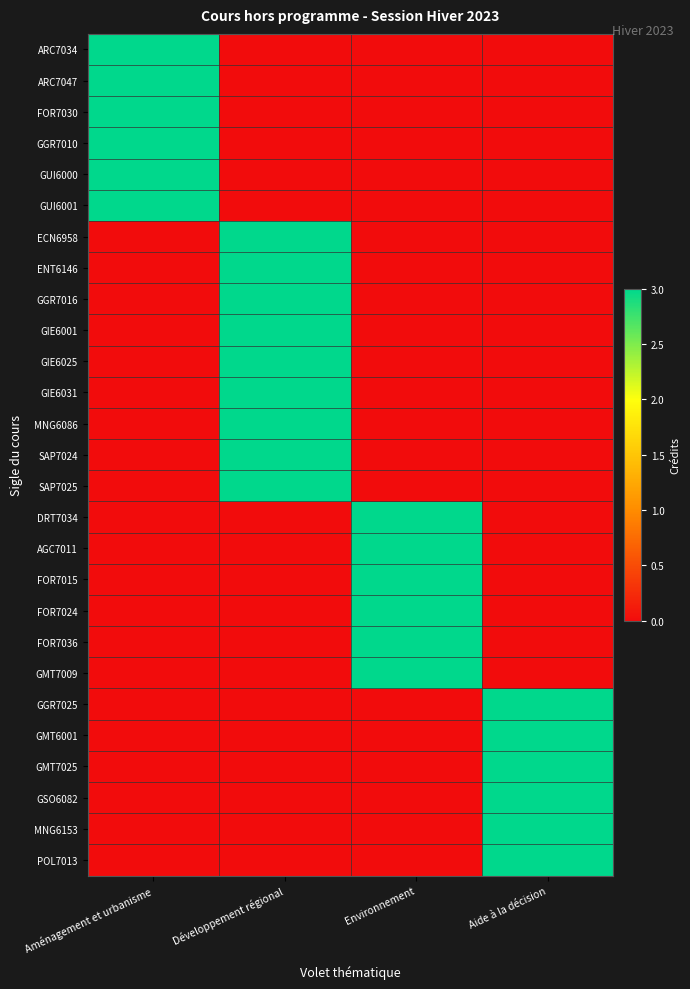

Which series has the largest range (max minus min)?

ARC7034